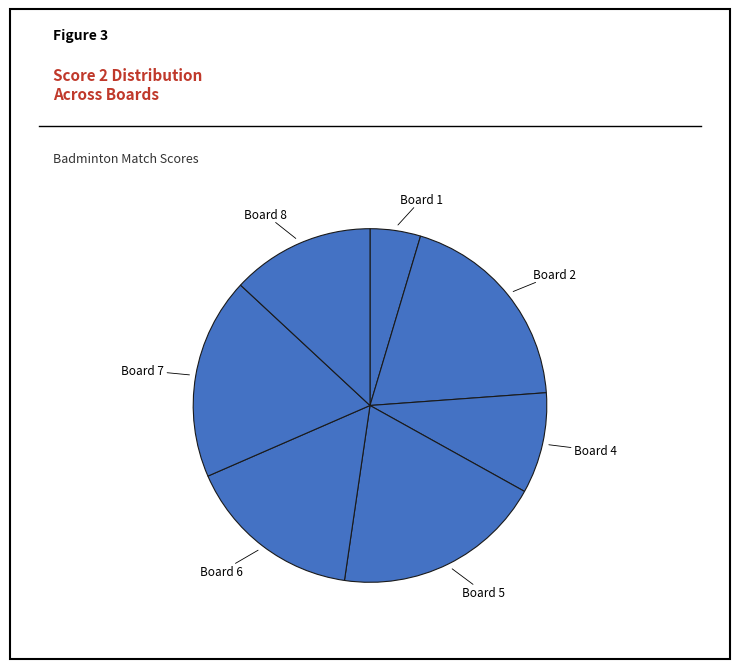

Does any single category account for the majority?

No